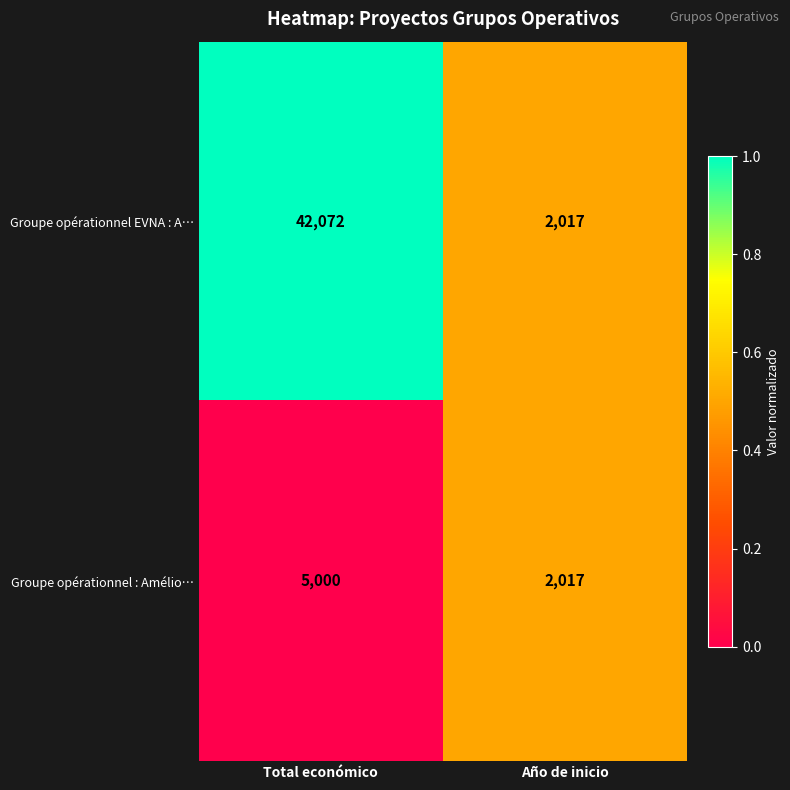

List the labels in order of Groupe opérationnel : Amélio… value, smallest first.

Año de inicio, Total económico